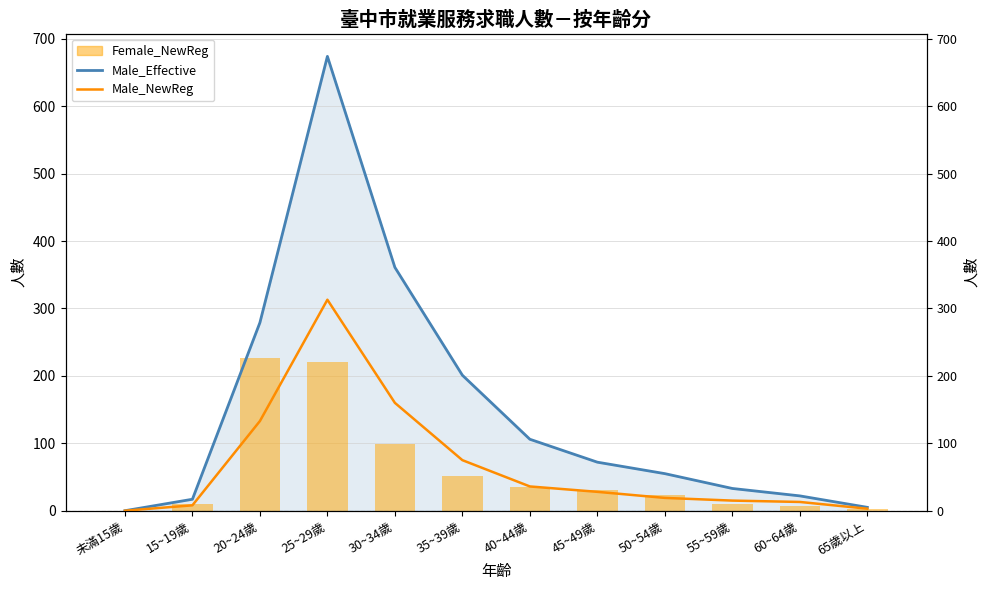

How many values in the Female_NewReg series are below 31?

6